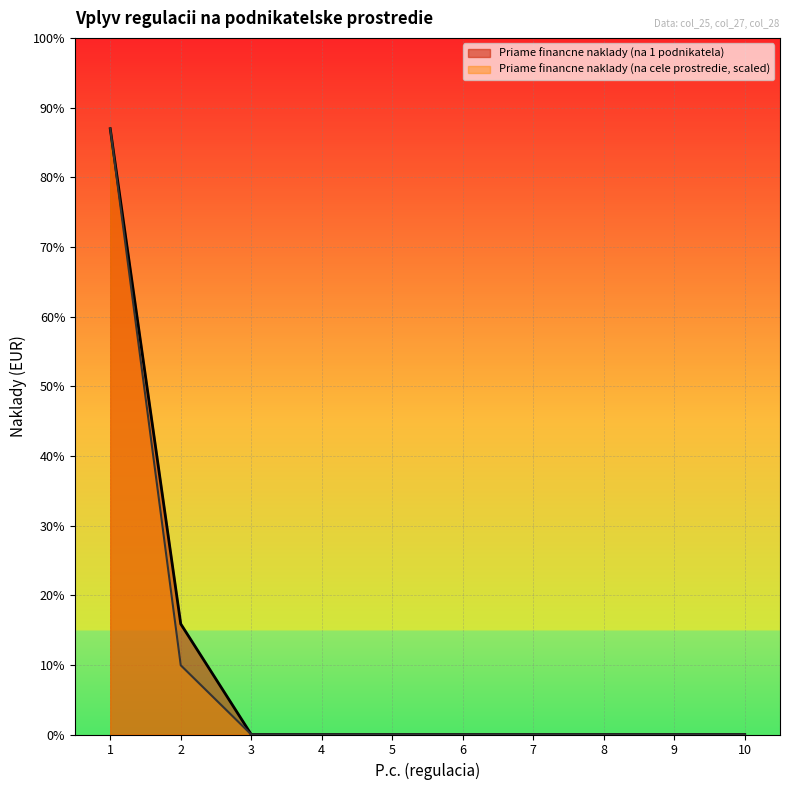

What are all the series names shown in the legend?

Priame financne naklady (na 1 podnikatela), Priame financne naklady (na cele prostredie, scaled)